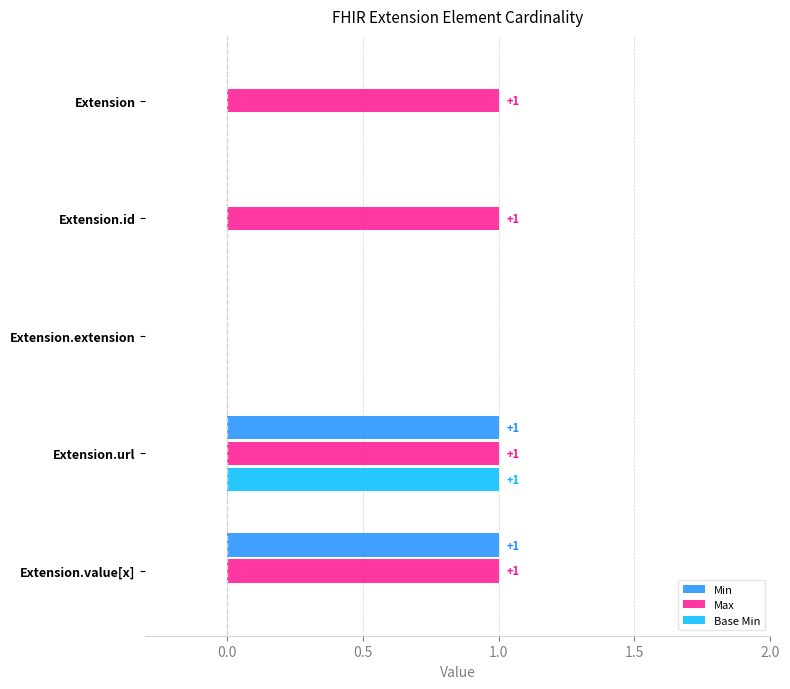

The value of Max at Extension.extension is 0. True or false?

True